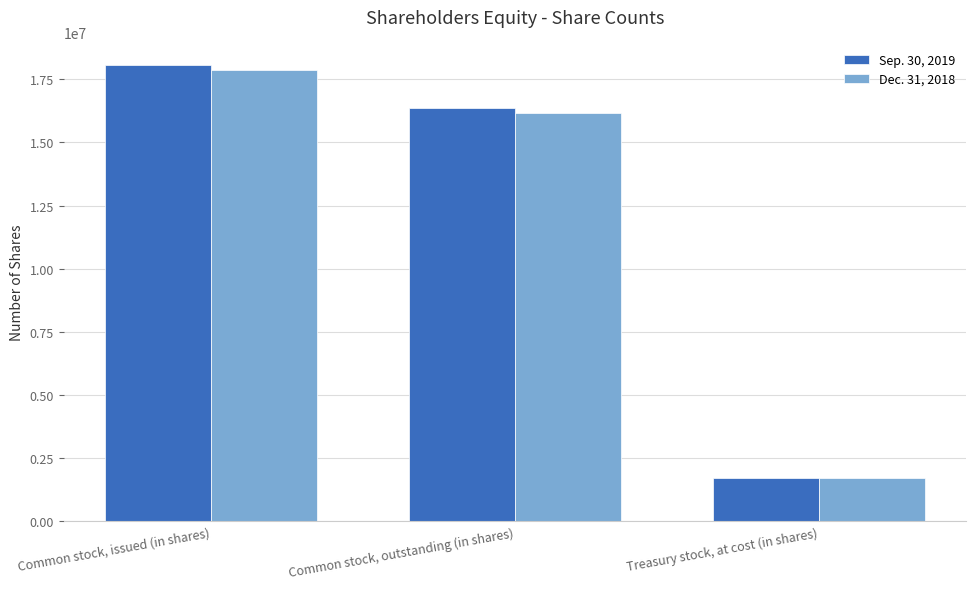

Does the chart contain any negative values?

No